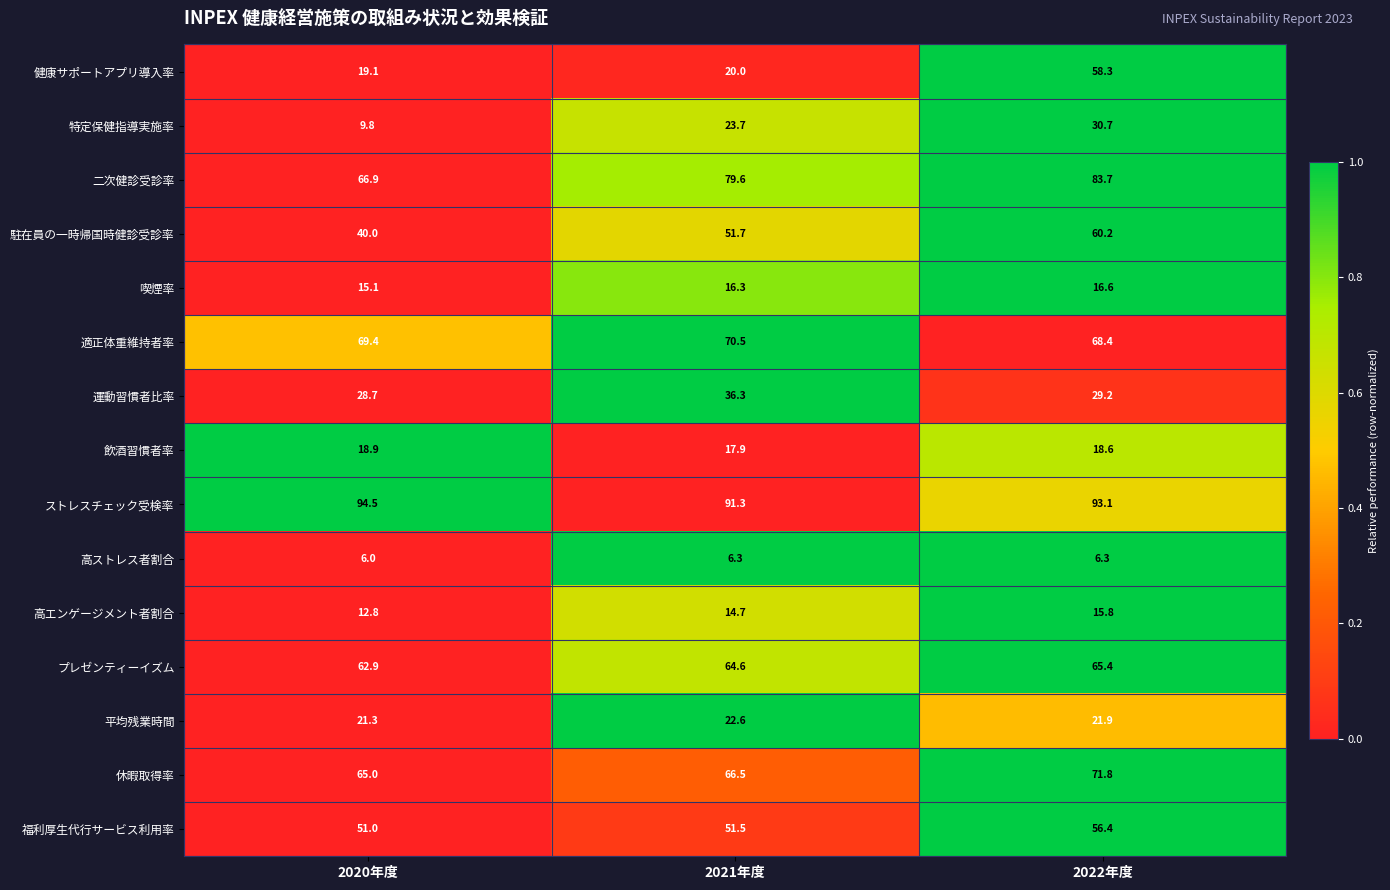

What is the total value across all series at 2021年度?

633.5